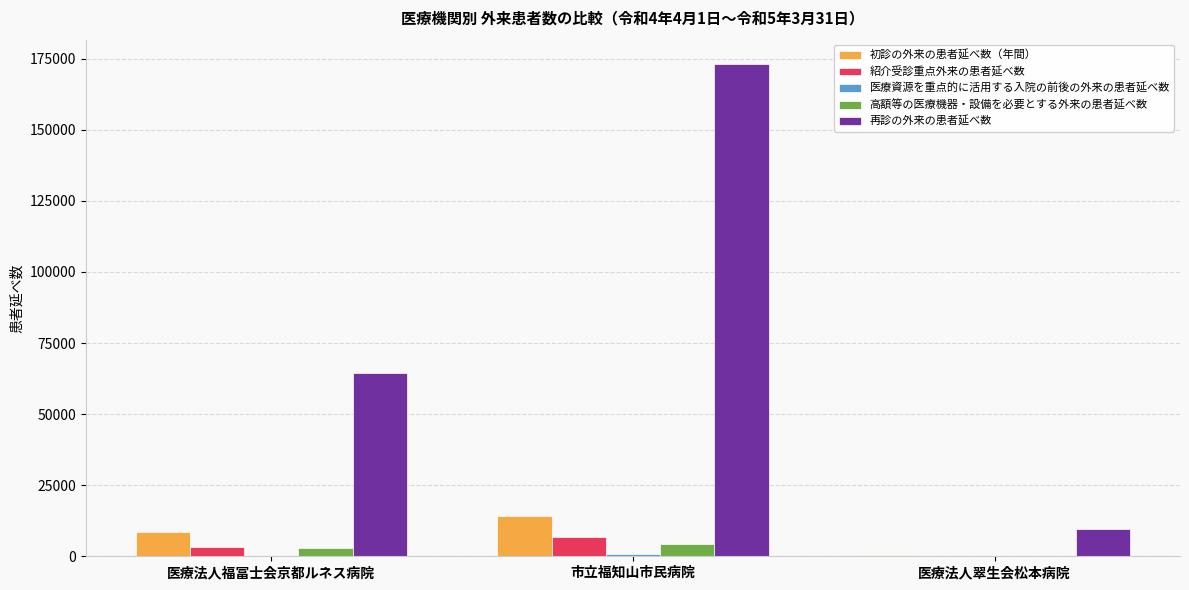

What is the spread (max minus min) of values at 医療法人翠生会松本病院?

9697